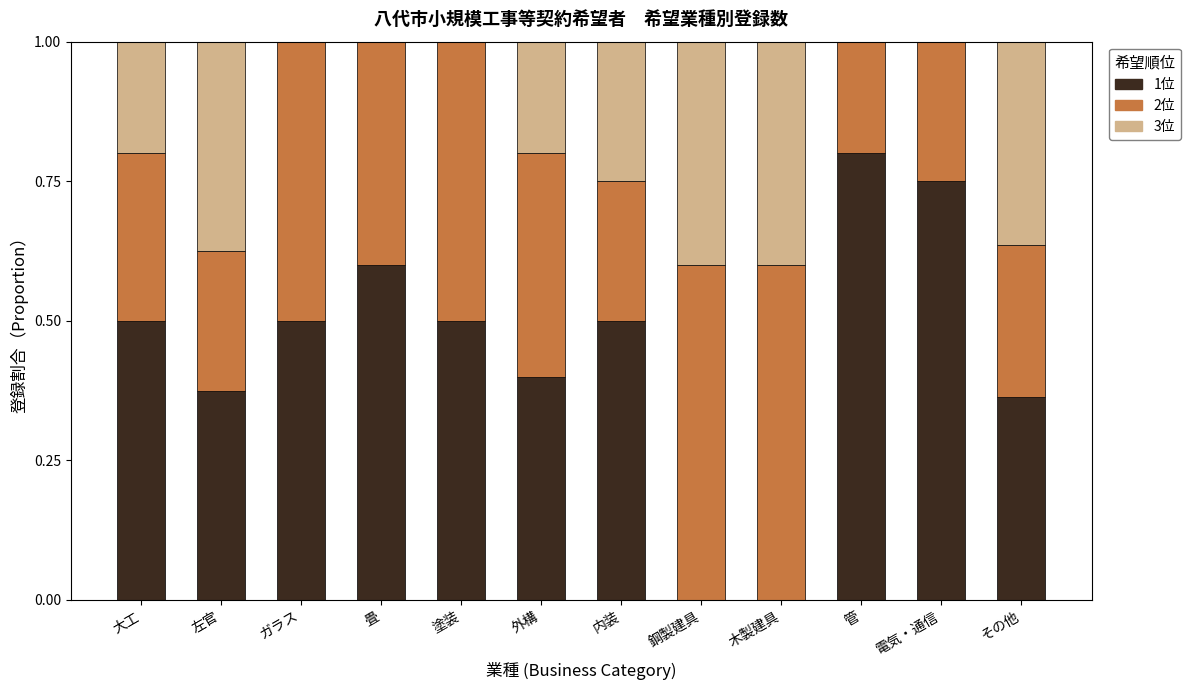

What is the sum of the 1位 values at 大工 and 内装?

1.0